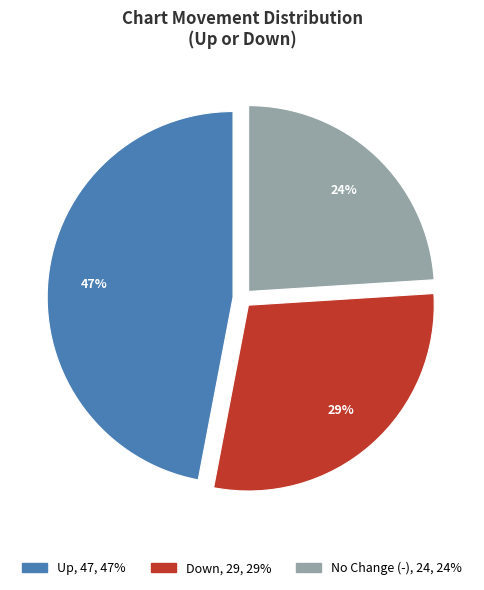

To the nearest percent, what is the difference between the largest and smallest slice percentages?

23%